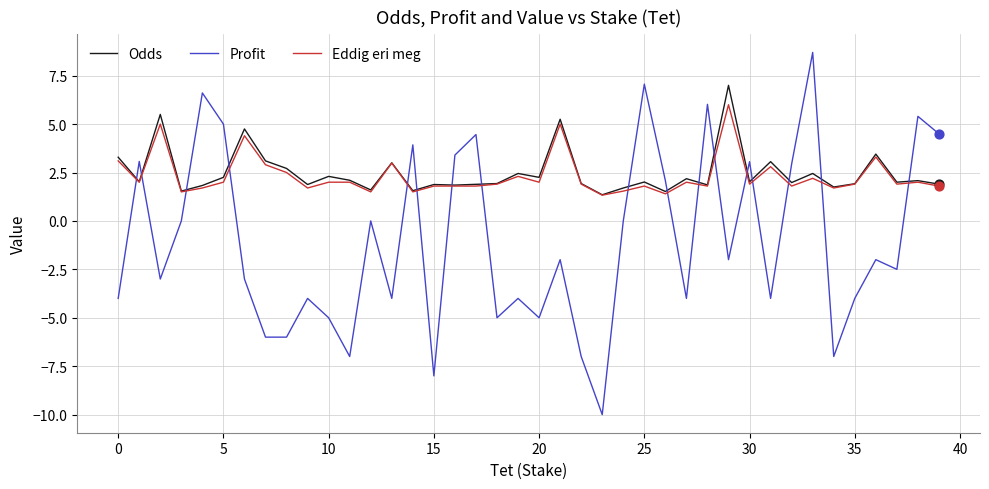

What are all the series names shown in the legend?

Odds, Profit, Eddig eri meg